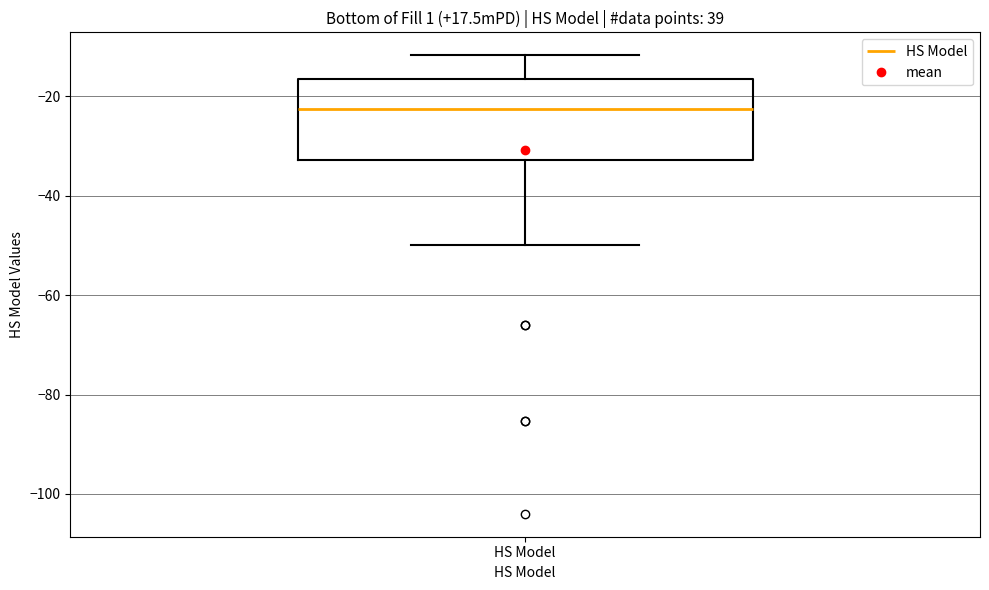

Where does the median line of the box for HS Model sit on the y-axis? The values are not printed on the chart, so give them approximately, as read against the axis.

-22